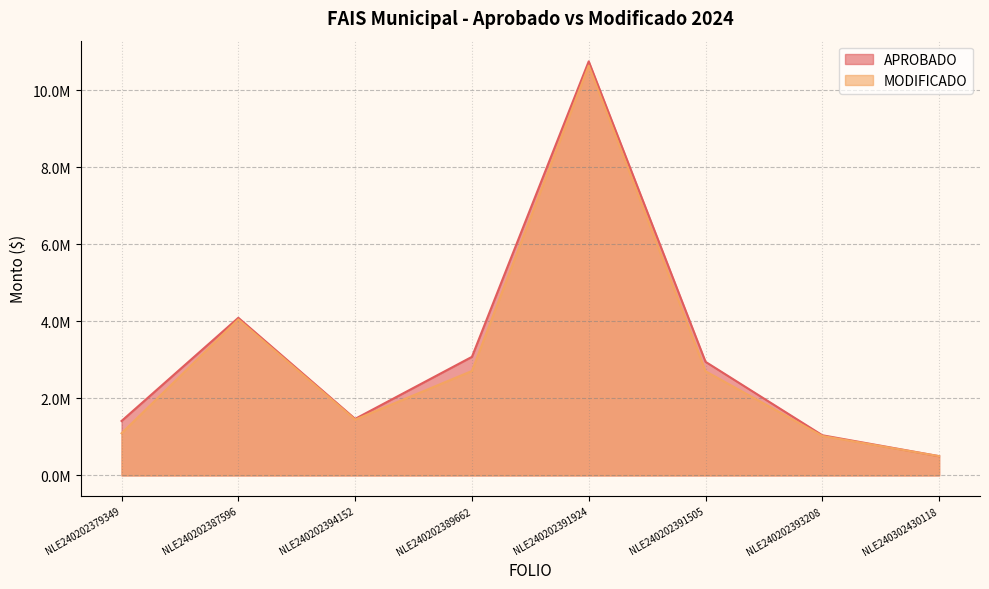

Between NLE240202391924 and NLE240202387596, which is larger?

NLE240202391924